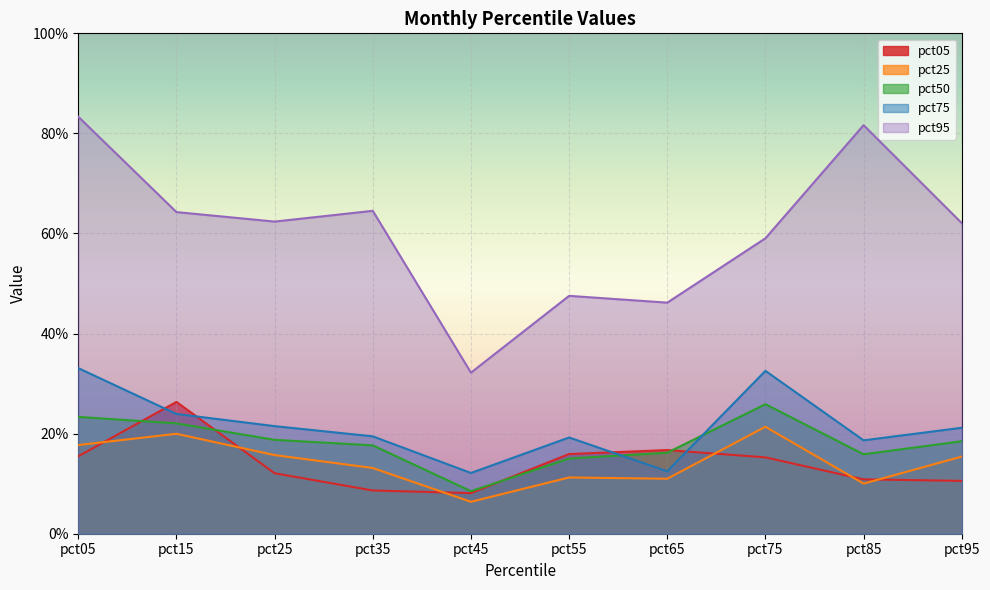

Which label corresponds to the largest value in the chart?

pct05